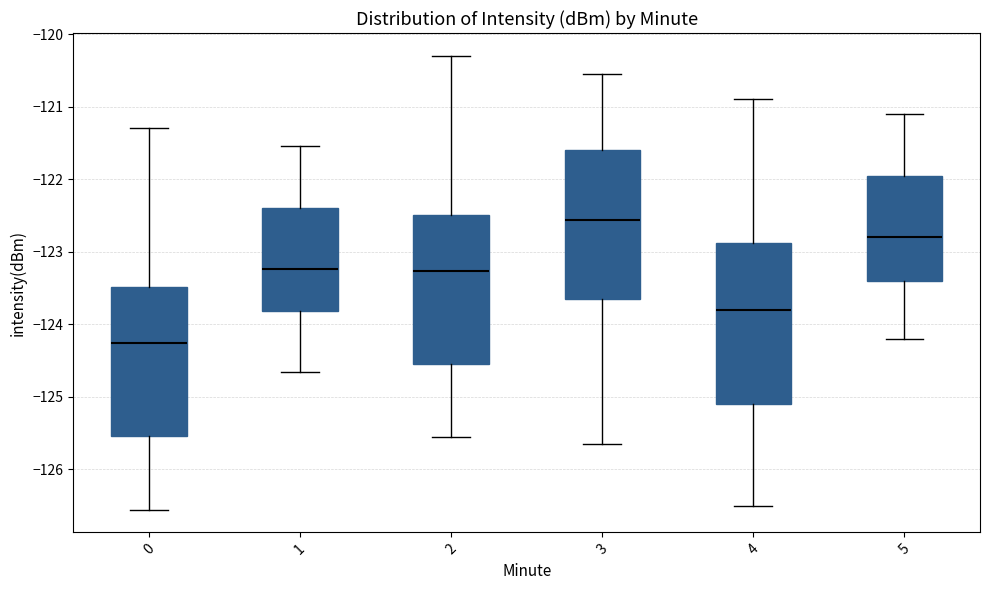

Where does the lower whisker of the box at x = 2 end on the y-axis? The values are not printed on the chart, so give them approximately, as read against the axis.

-125.6